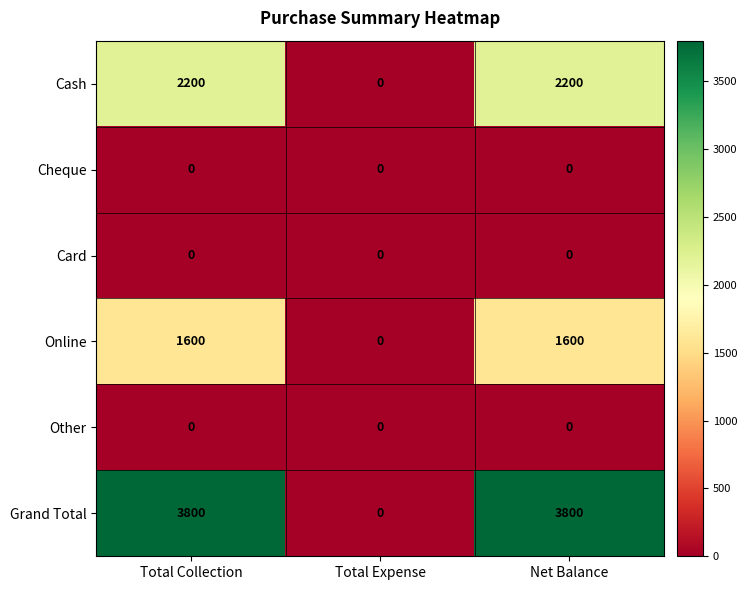

Which series has the largest range (max minus min)?

Grand Total